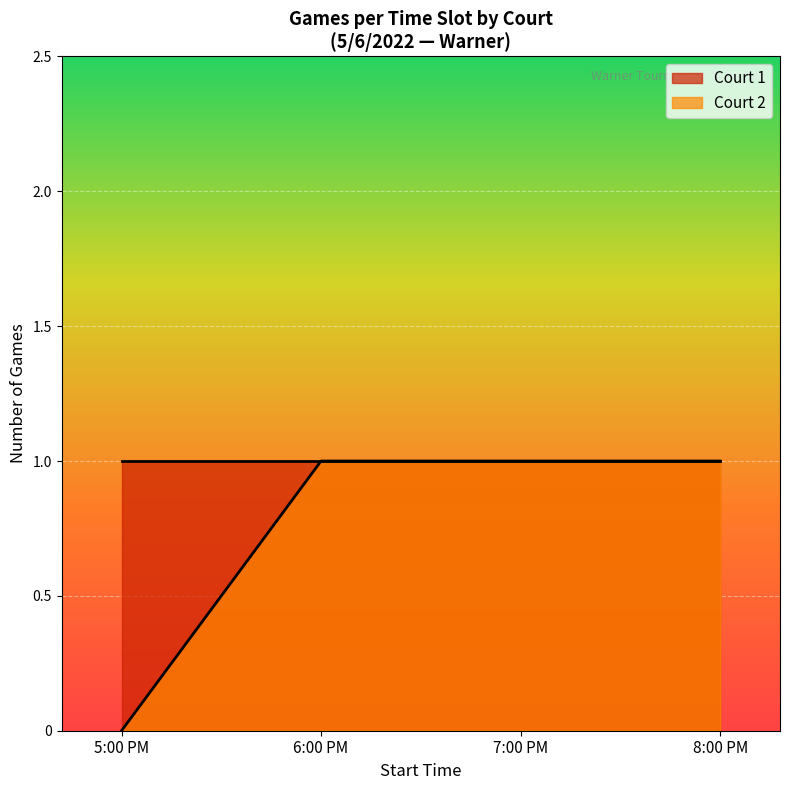

What is the greatest value displayed?

1